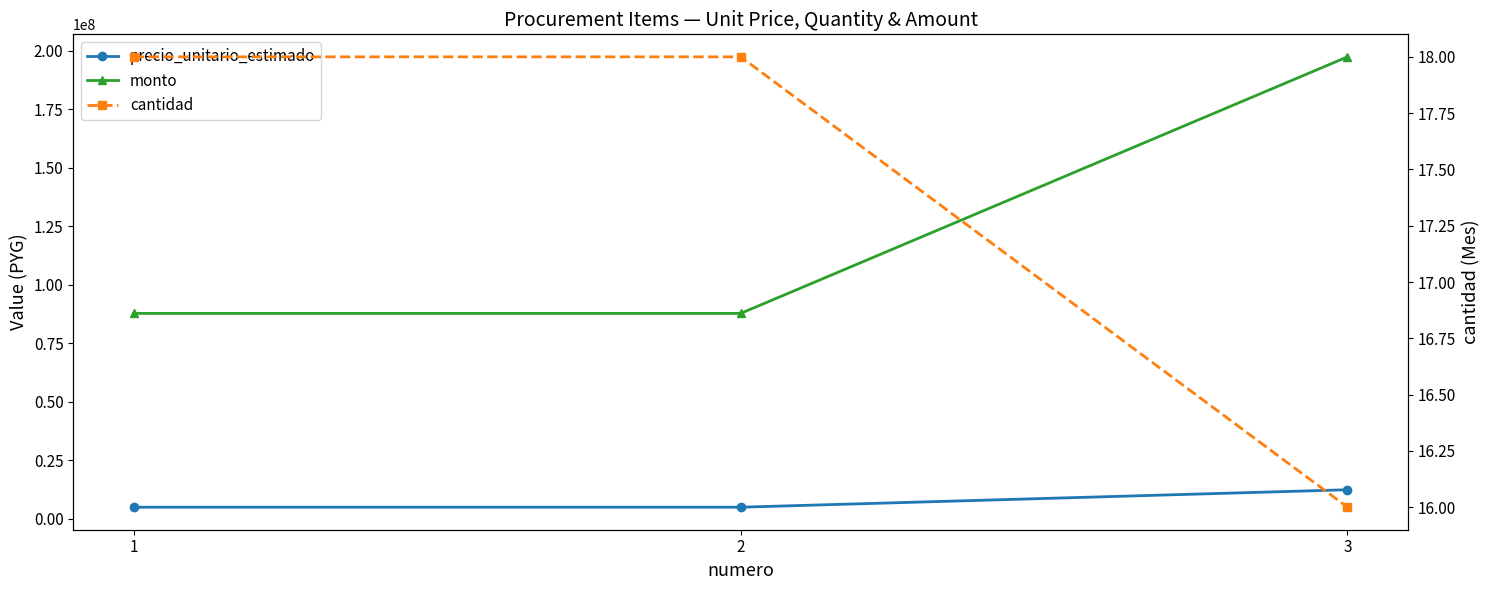

The value of precio_unitario_estimado at 3 is 12336472. True or false?

True